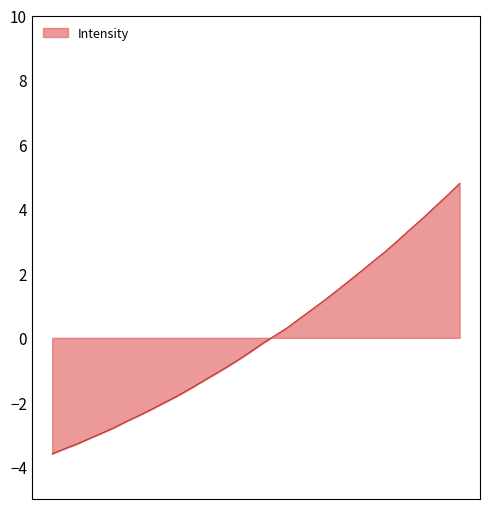

What is the greatest value displayed?

4.8